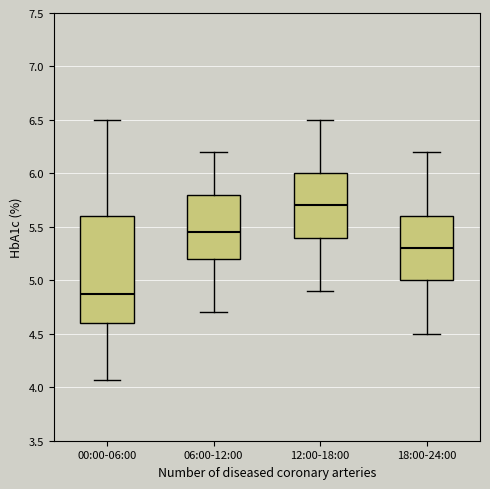

Which box has the highest median line?

12:00-18:00